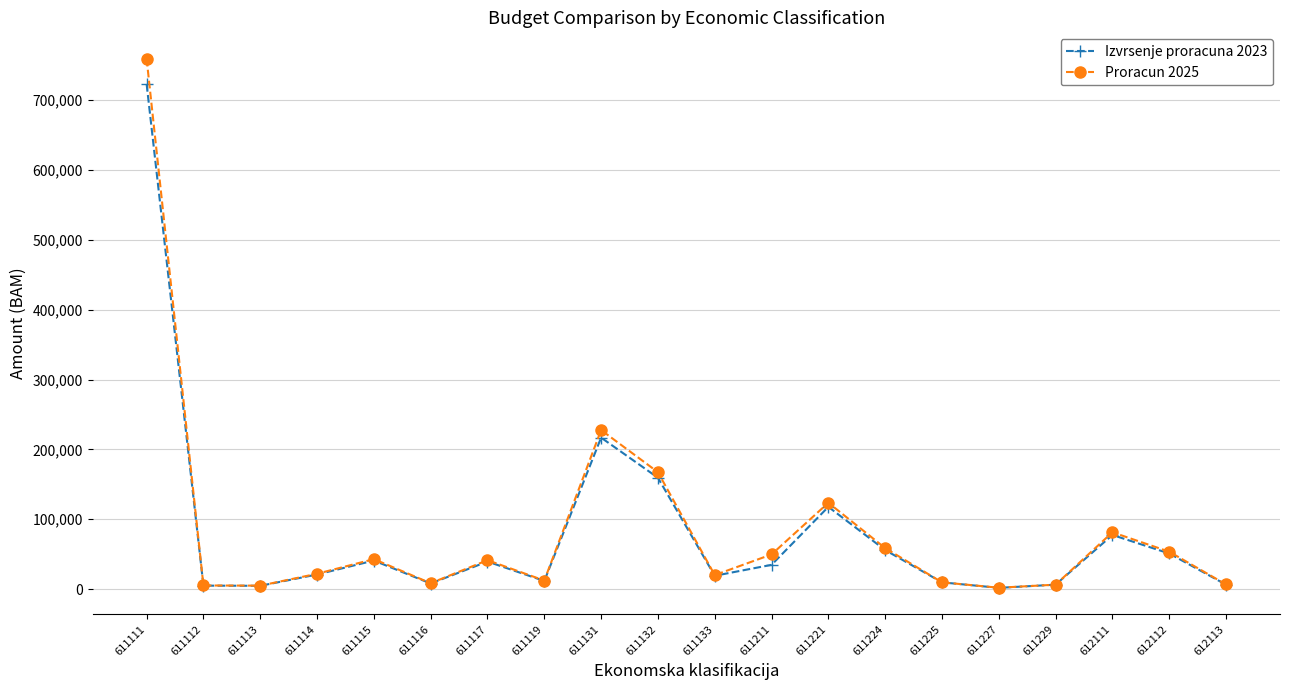

List the series in order of their peak value, highest first.

Proracun 2025, Izvrsenje proracuna 2023